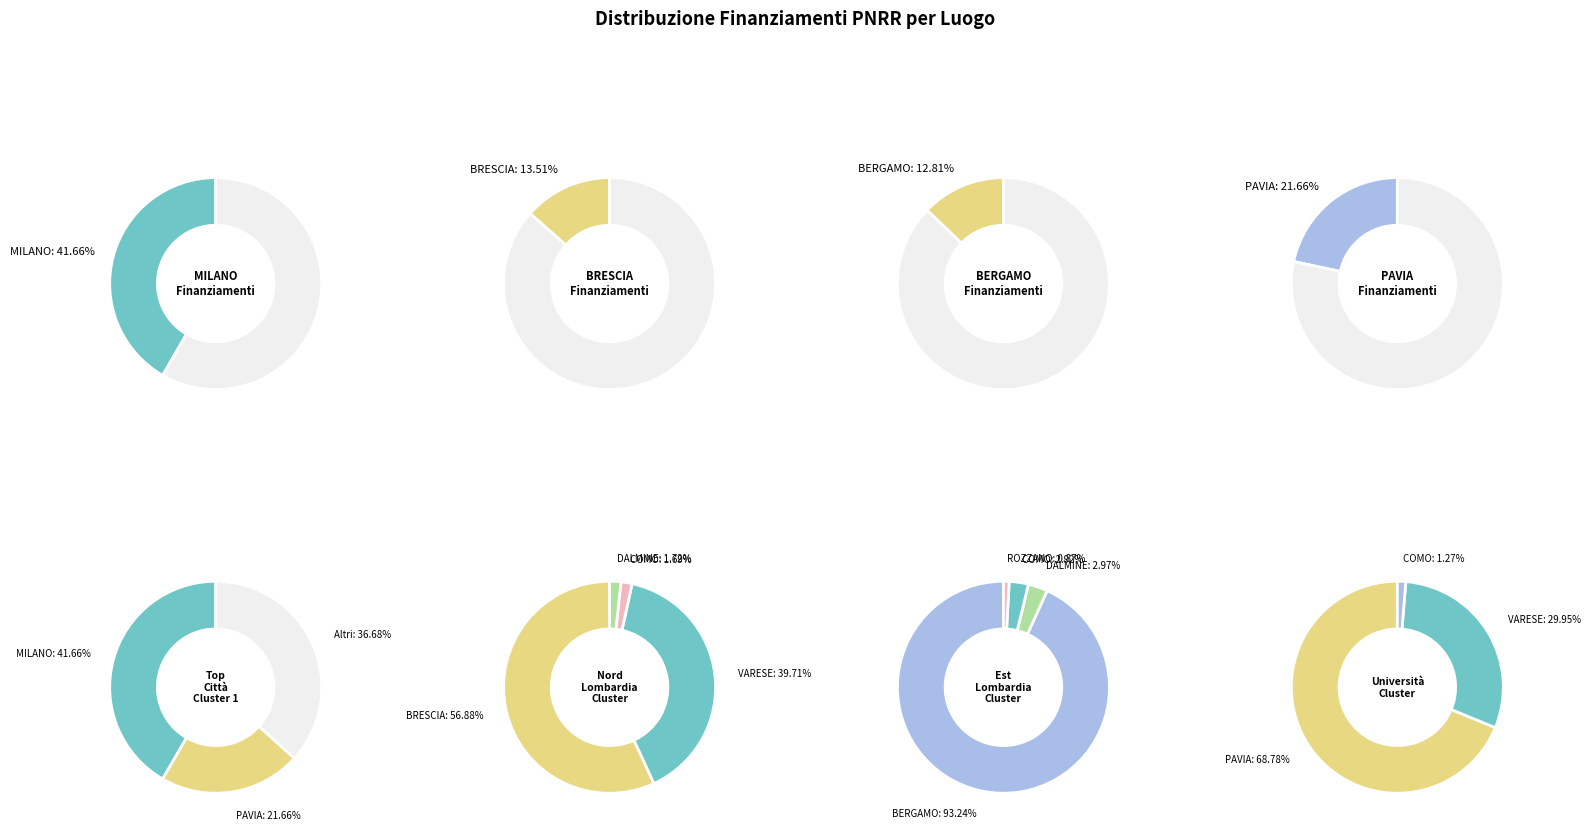

How many segments does this pie chart have?

8